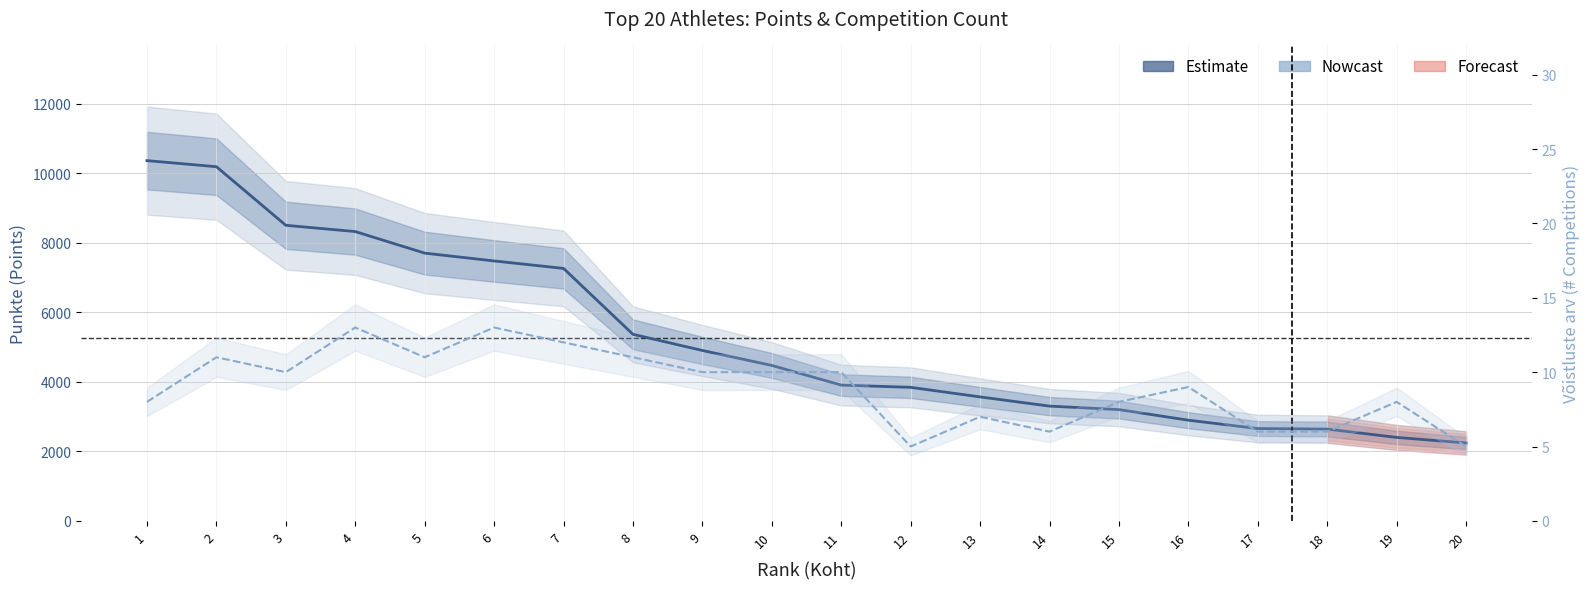

Rank the categories by Võistluste arv (Nowcast) value from lowest to highest.

12, 20, 14, 17, 18, 13, 1, 15, 19, 16, 3, 9, 10, 11, 2, 5, 8, 7, 4, 6